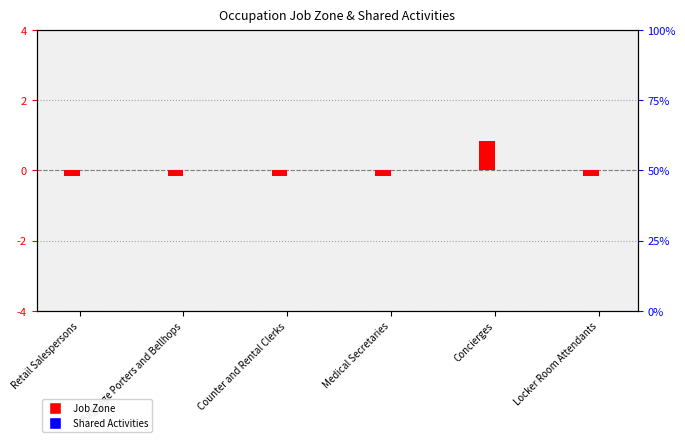

Which series has the widest spread of values?

Job Zone